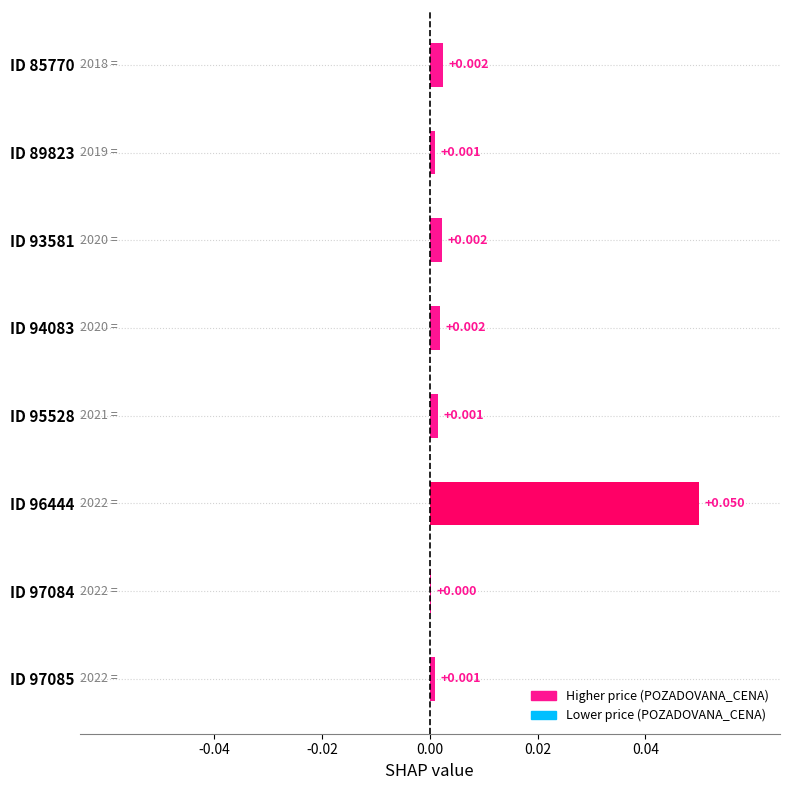

How many series are shown in this chart?

1